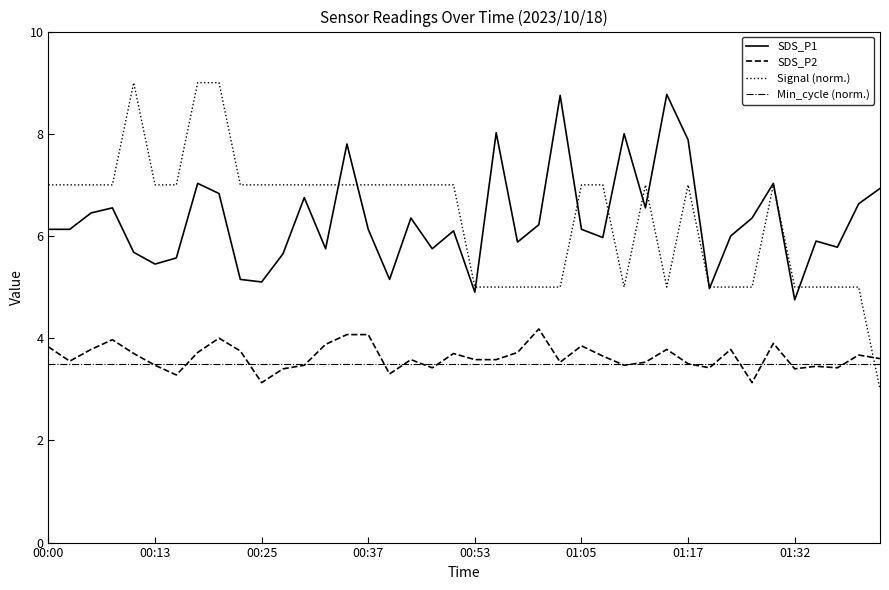

Which series has the largest range (max minus min)?

Signal (norm.)